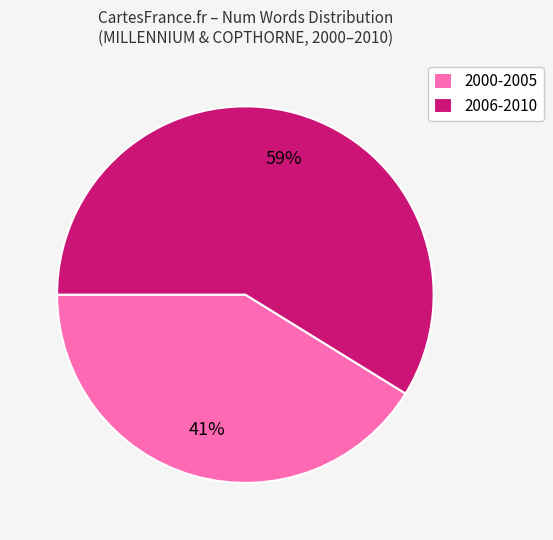

Count the number of slices in the pie.

2